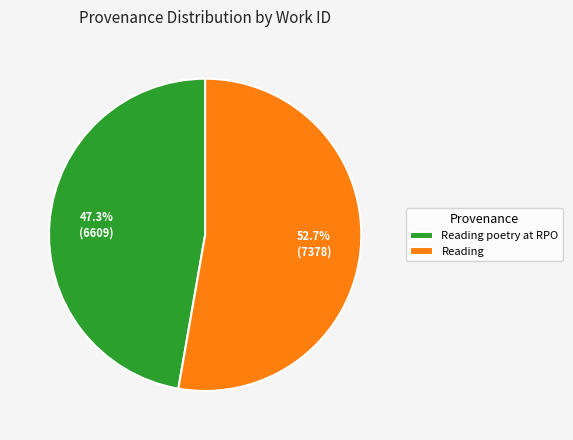

Rank the categories by value from lowest to highest.

Reading poetry at RPO, Reading